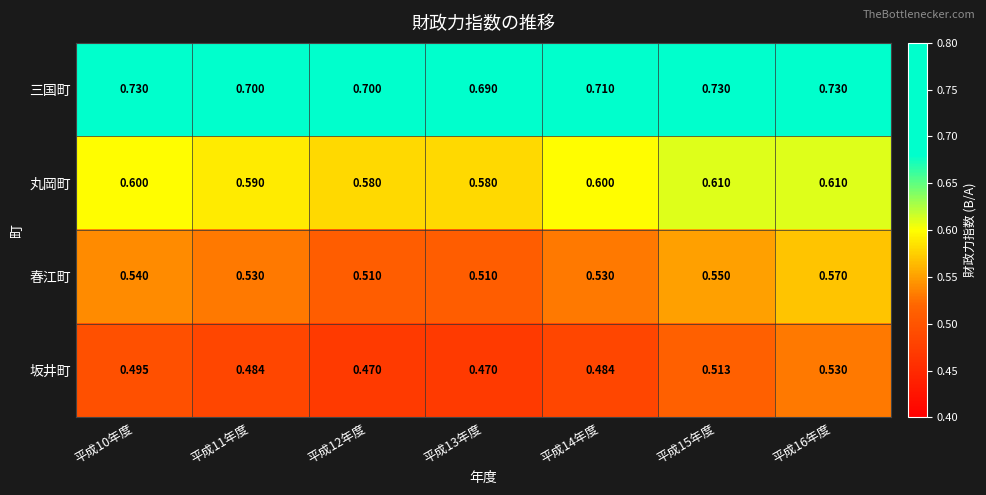

At 平成14年度, list the series in order from largest to smallest.

三国町, 丸岡町, 春江町, 坂井町